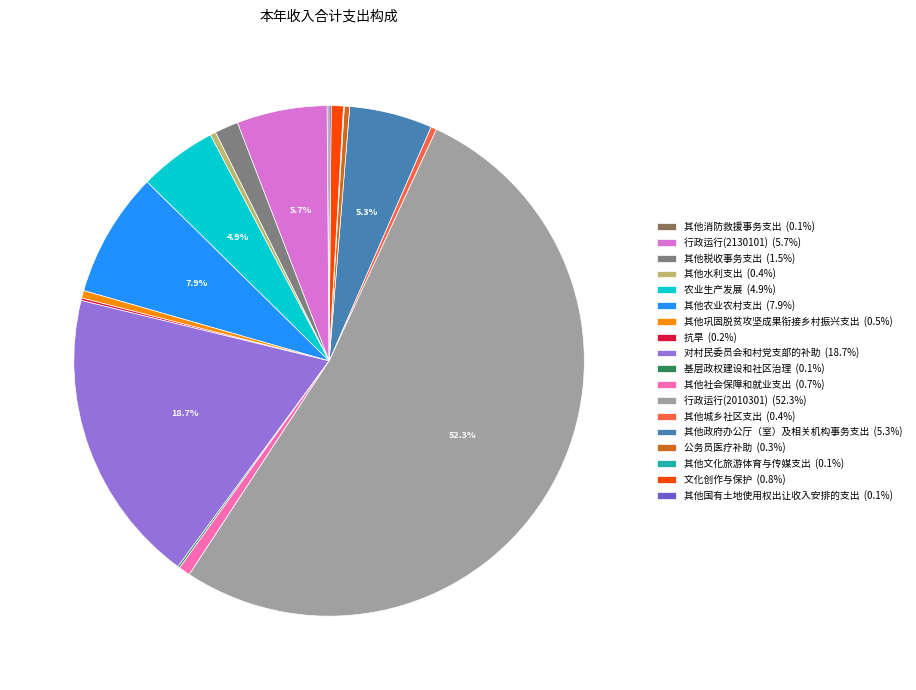

To the nearest percent, what is the difference between the 其他政府办公厅（室）及相关机构事务支出 and 其他水利支出 slice percentages?

5%